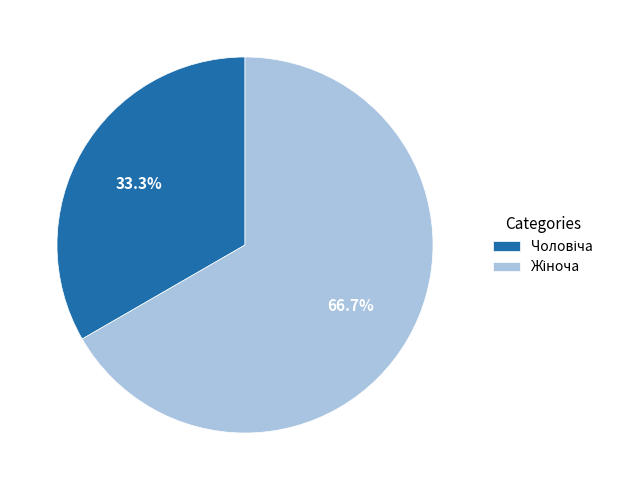

Does any single category account for the majority?

Yes